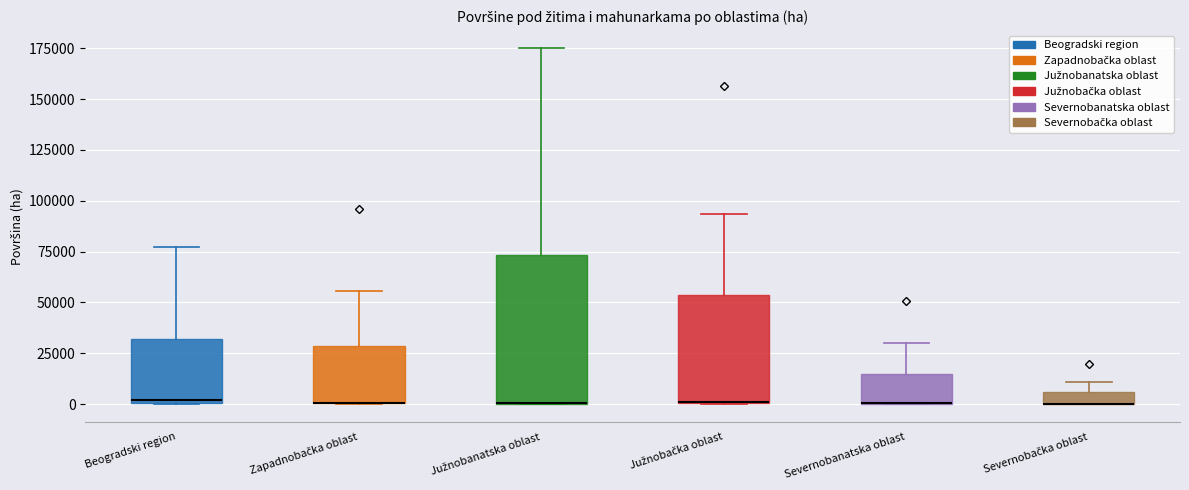

Comparing the boxes themselves (not the whiskers), which one is the tallest?

Južnobanatska oblast